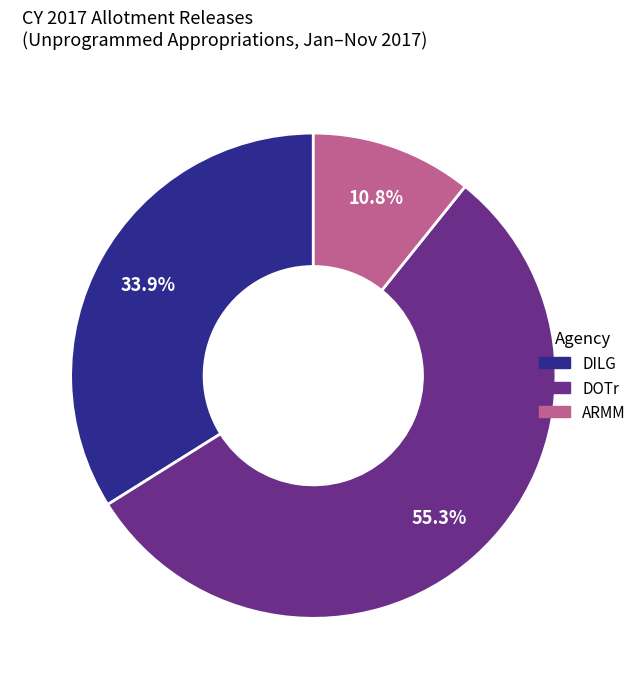

Is the sum of DILG and ARMM greater than half?

No